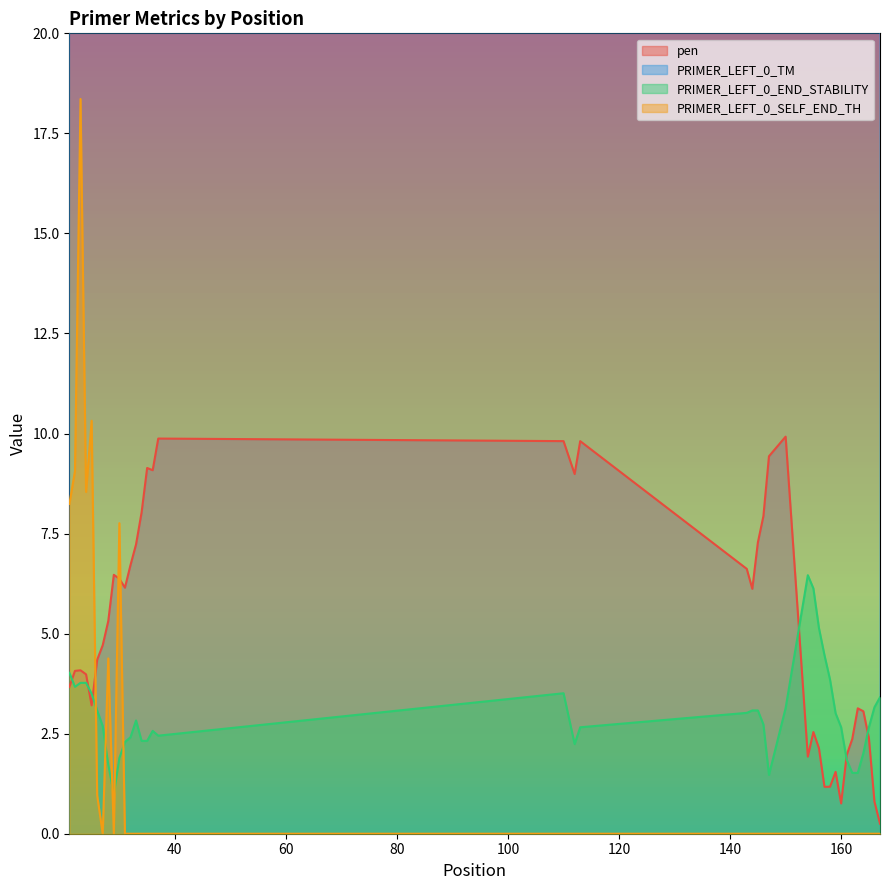

Which series ends up on top after the final intersection of pen and PRIMER_LEFT_0_END_STABILITY?

PRIMER_LEFT_0_END_STABILITY